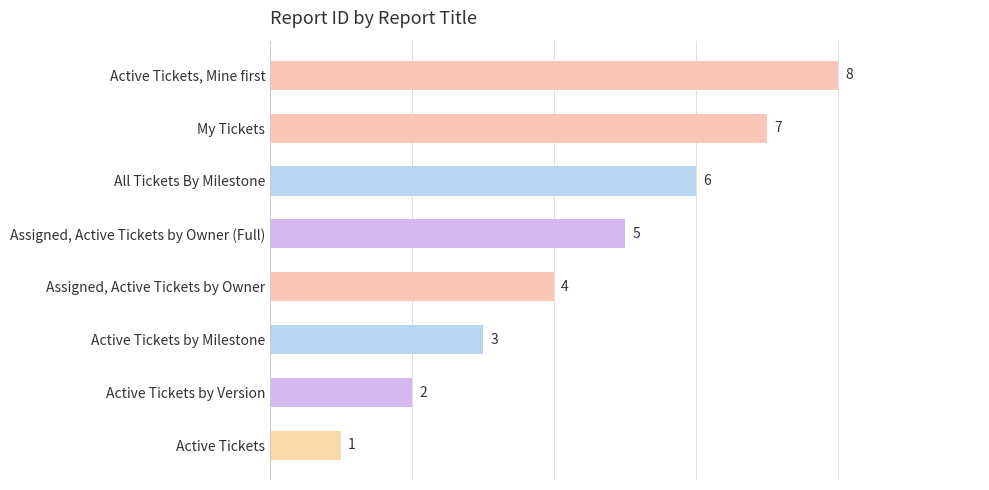

Reading top to bottom, extract all data points from this chart.

Active Tickets, Mine first=8	My Tickets=7	All Tickets By Milestone=6	Assigned, Active Tickets by Owner (Full)=5	Assigned, Active Tickets by Owner=4	Active Tickets by Milestone=3	Active Tickets by Version=2	Active Tickets=1